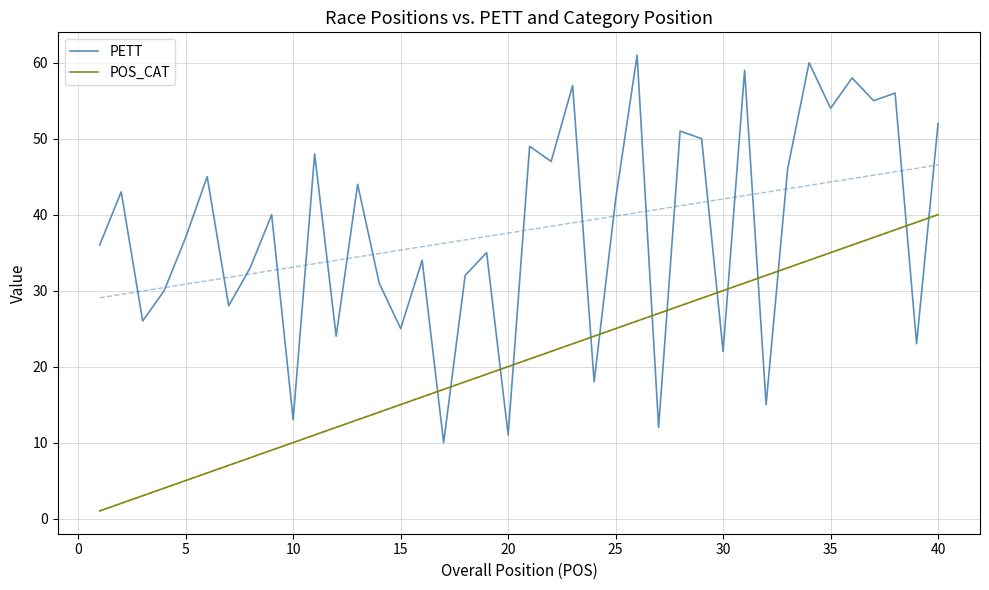

After their last crossing, which series has the higher values: PETT or POS_CAT?

PETT